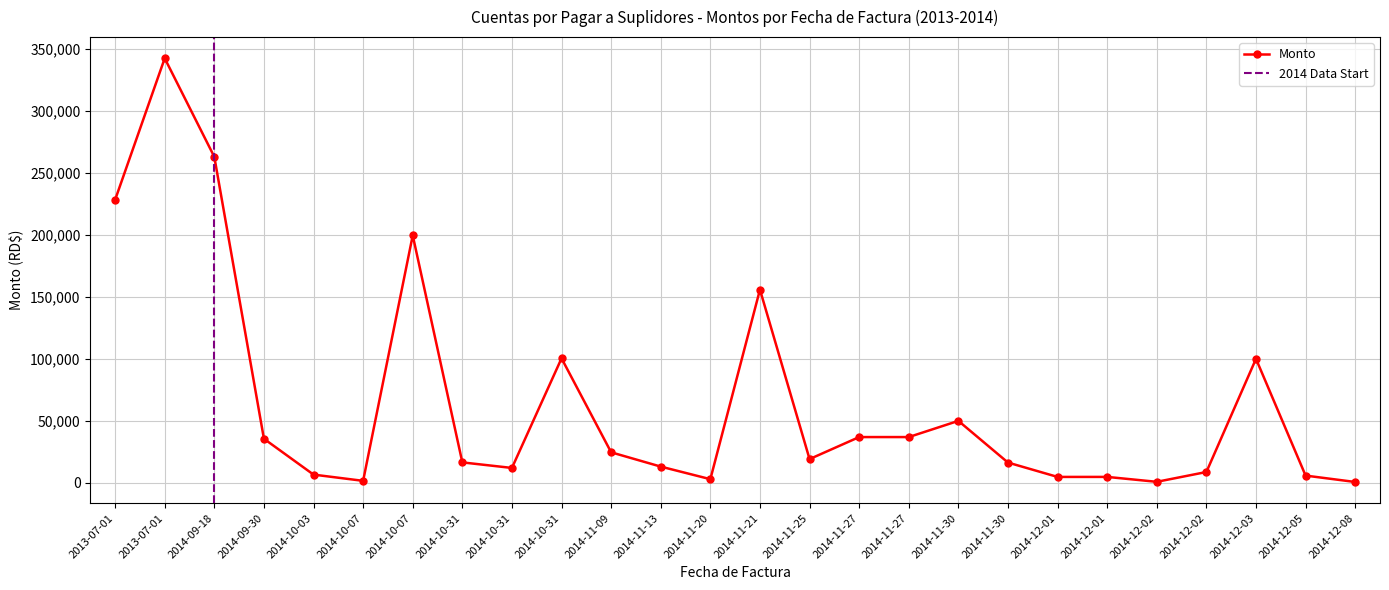

Reading left to right, extract all data points from this chart.

228140.6	342210.9	262800.0	35581.9	6692.8	1664.7	199511.3	16538.9	12064.6	100400.0	24658.0	13142.8	3000.0	155760.0	19200.0	36950.0	36950.0	50000.0	16400.0	4824.0	4838.0	880.0	8793.0	100000.0	5900.0	748.0